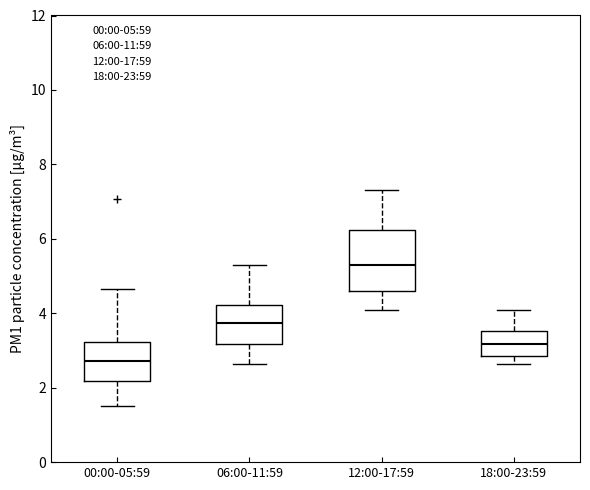

Reading left to right, transcribe this box plot: for each box, give where its median line is, the range the box spans, and where its two whiskers end, as read against the y-axis. The values are not printed on the chart, so give them approximately, as read against the axis.

00:00-05:59: median 2.8, box 2.2 to 3.2, whiskers 1.6 to 4.6
06:00-11:59: median 3.8, box 3.2 to 4.2, whiskers 2.6 to 5.4
12:00-17:59: median 5.4, box 4.6 to 6.2, whiskers 4.2 to 7.4
18:00-23:59: median 3.2, box 2.8 to 3.6, whiskers 2.6 to 4.2